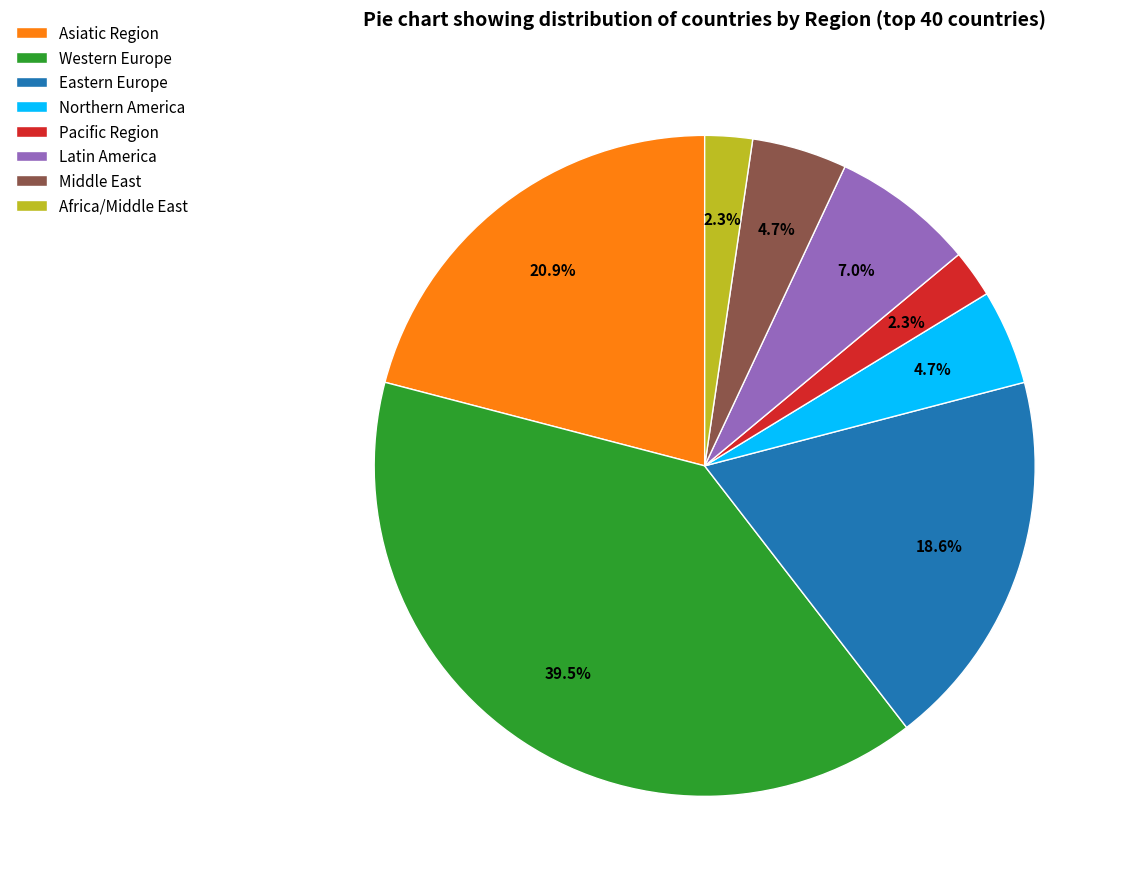

Combined, what portion of the pie is Asiatic Region and Eastern Europe?

39.5%